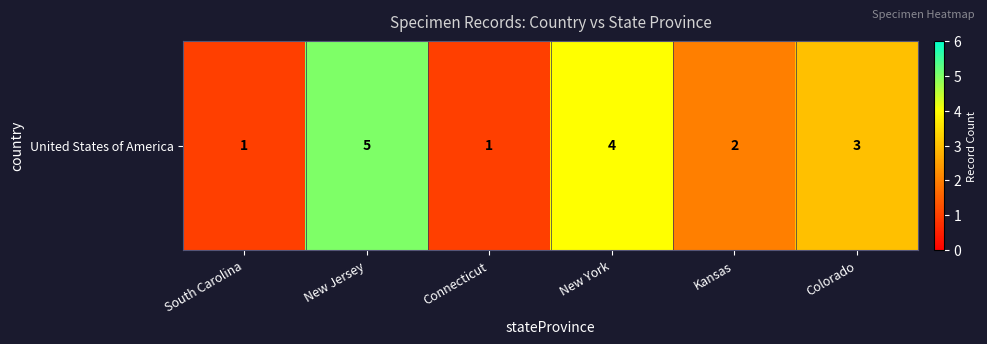

True or false: the data shows 2 at New Jersey.

False